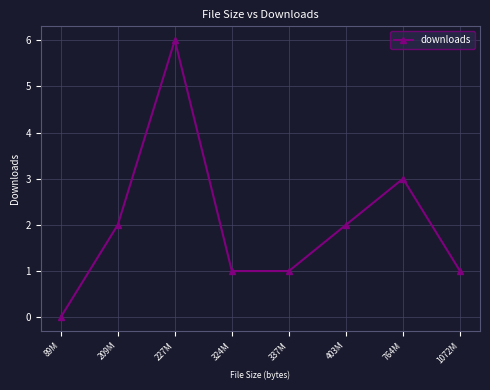

Reading left to right, extract all data points from this chart.

0	2	6	1	1	2	3	1